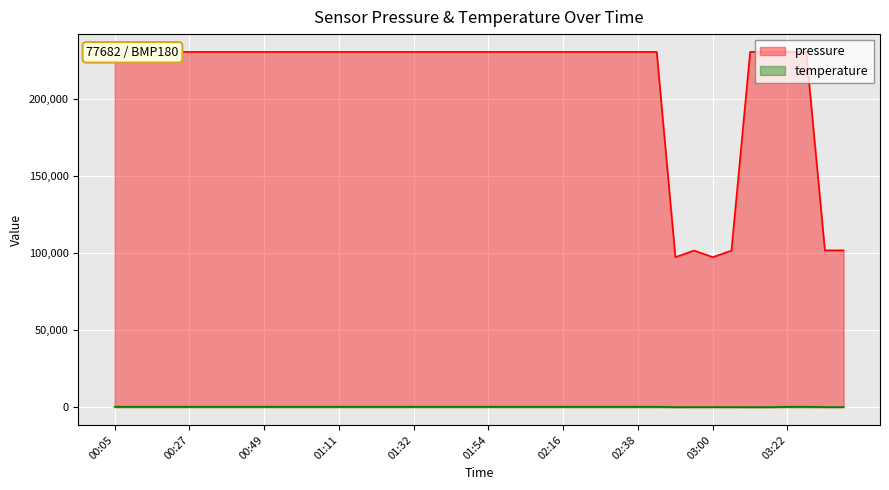

What is the difference between the highest and lowest values at 00:16?

230707.1